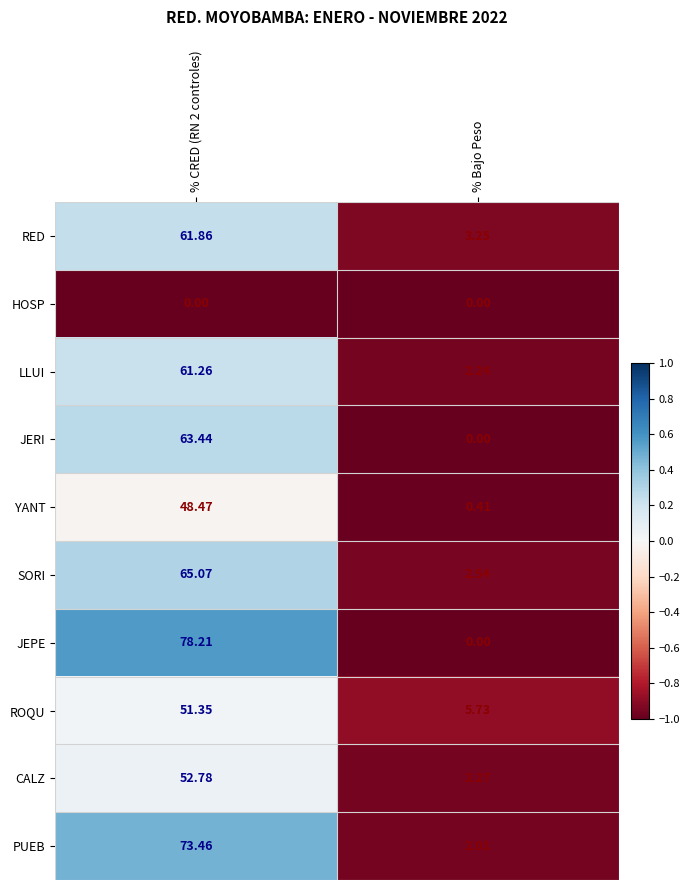

Where is SORI nearest to the value 33?

% Bajo Peso